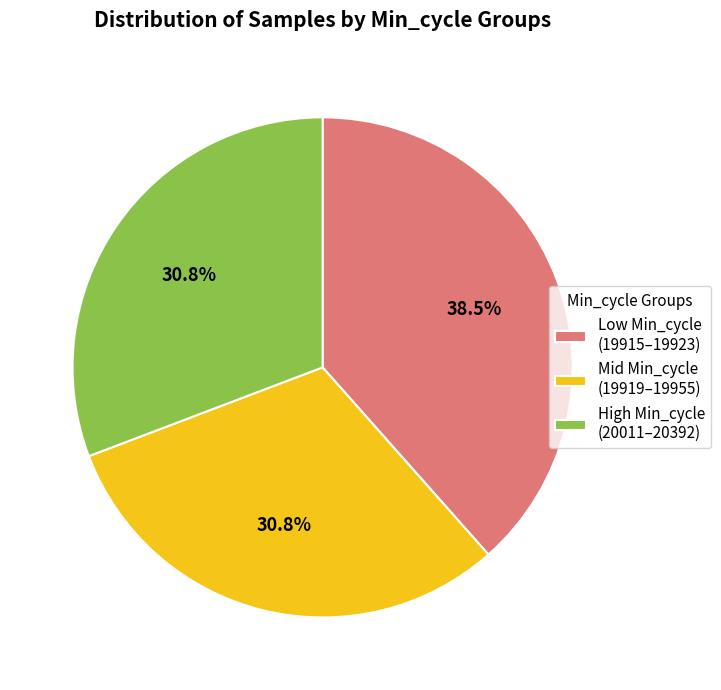

Between High Min_cycle (20011–20392) and Low Min_cycle (19915–19923), which is larger?

Low Min_cycle (19915–19923)